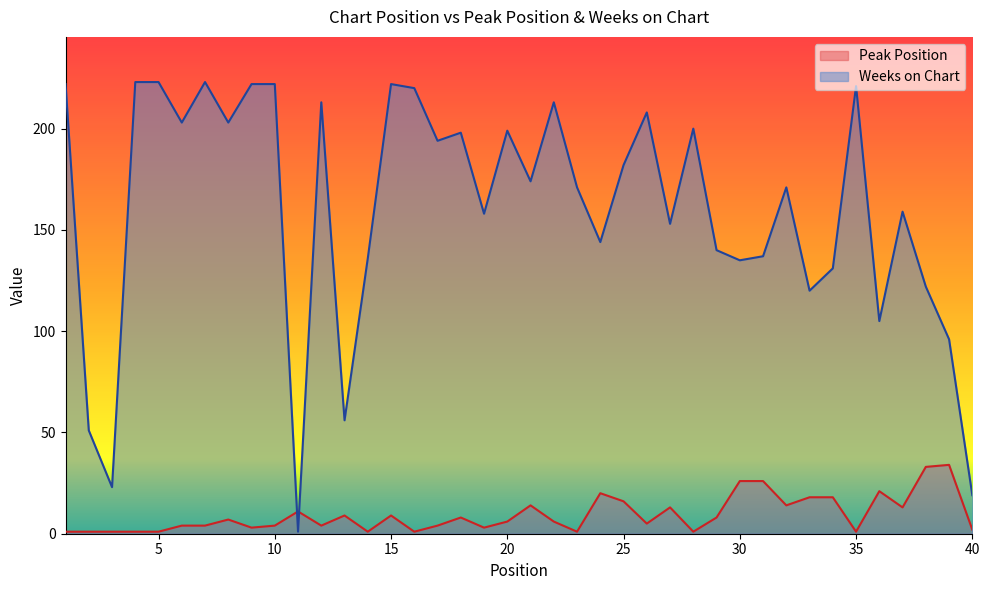

List the series in order of their peak value, lowest first.

Peak Position, Weeks on Chart